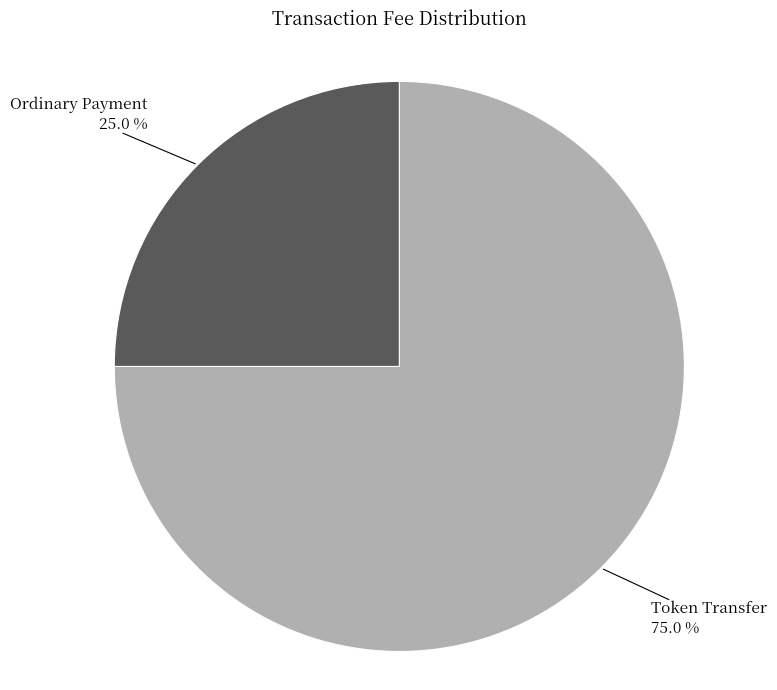

Which category has the smallest portion of the pie?

Ordinary Payment